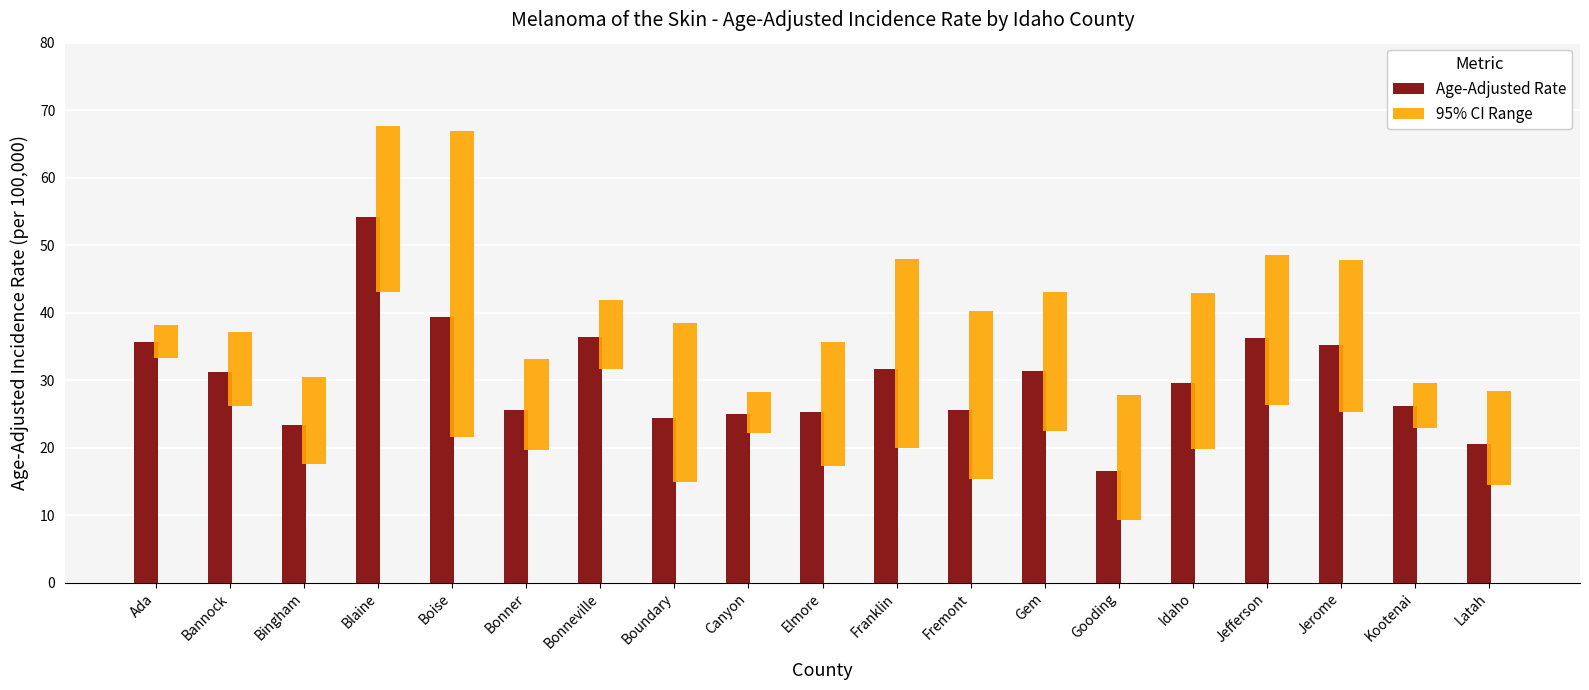

What value does the 95% CI Range series have at Bonner?

13.5